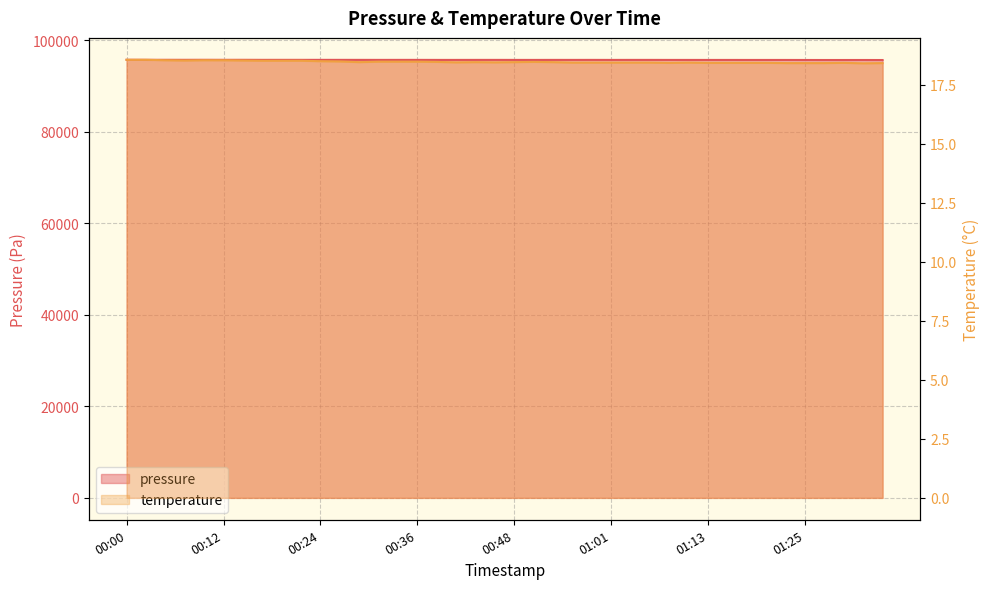

At which category is the sum across all series the highest?

00:00